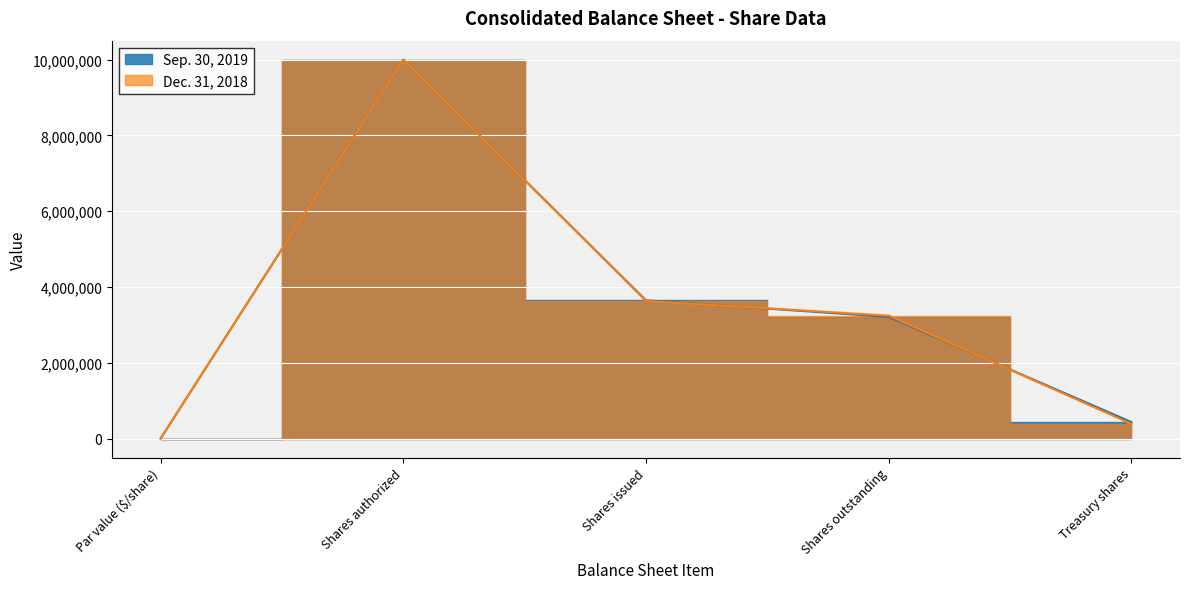

The Dec. 31, 2018 series shows 1177140 at Shares outstanding. True or false?

False